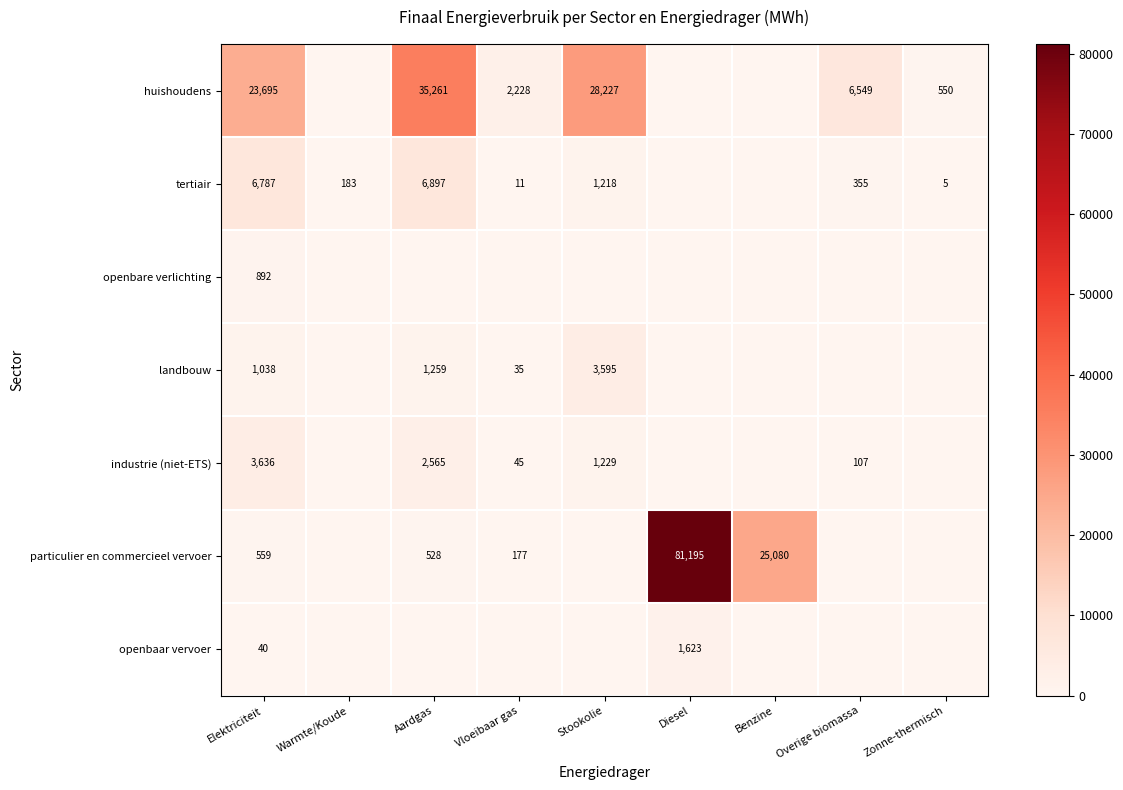

What is the spread (max minus min) of values at Zonne-thermisch?

549.6